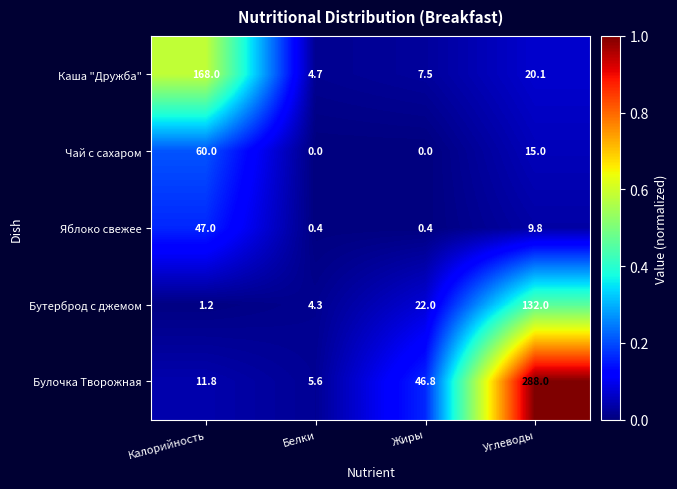

What is the average value of the Каша "Дружба" series?

50.1